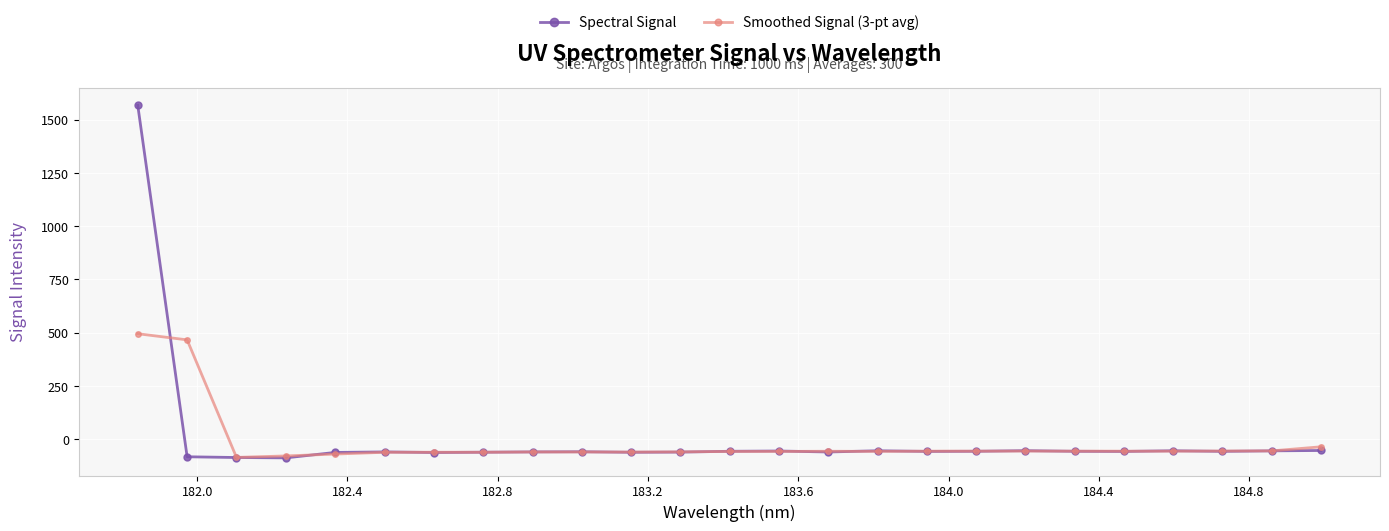

What is the lowest value of the Smoothed Signal (3-pt avg) series?

-85.9